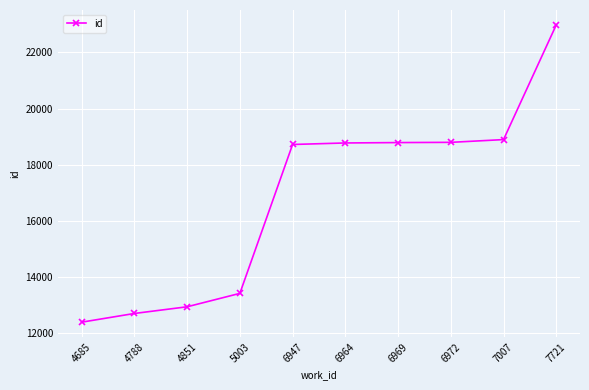

What is the difference between the maximum and minimum values?

10581